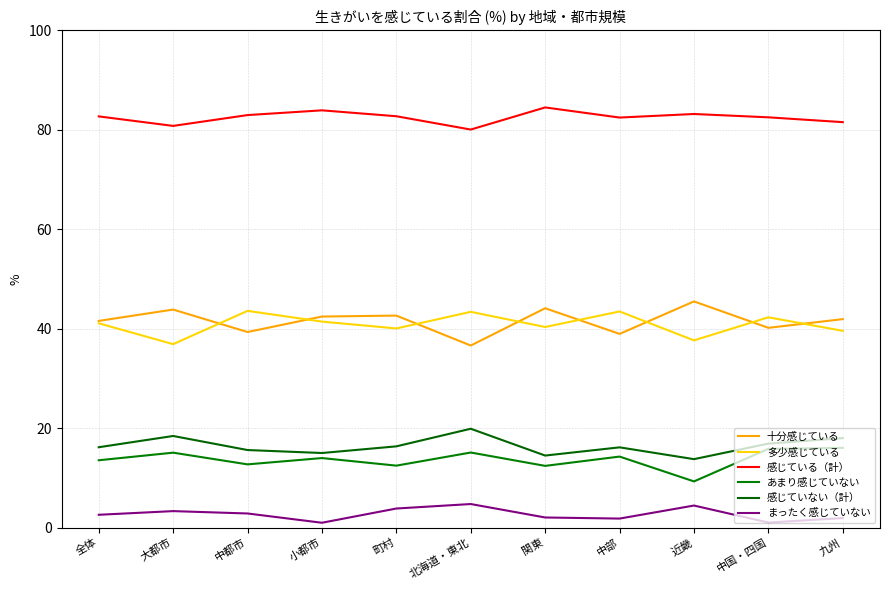

Which series changed the most between 大都市 and 北海道・東北?

十分感じている